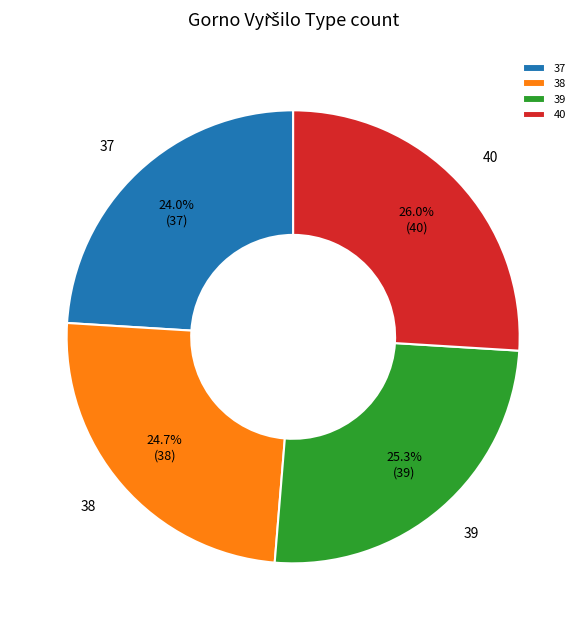

What is the ratio of the value at 39 to the value at 37?

1.1